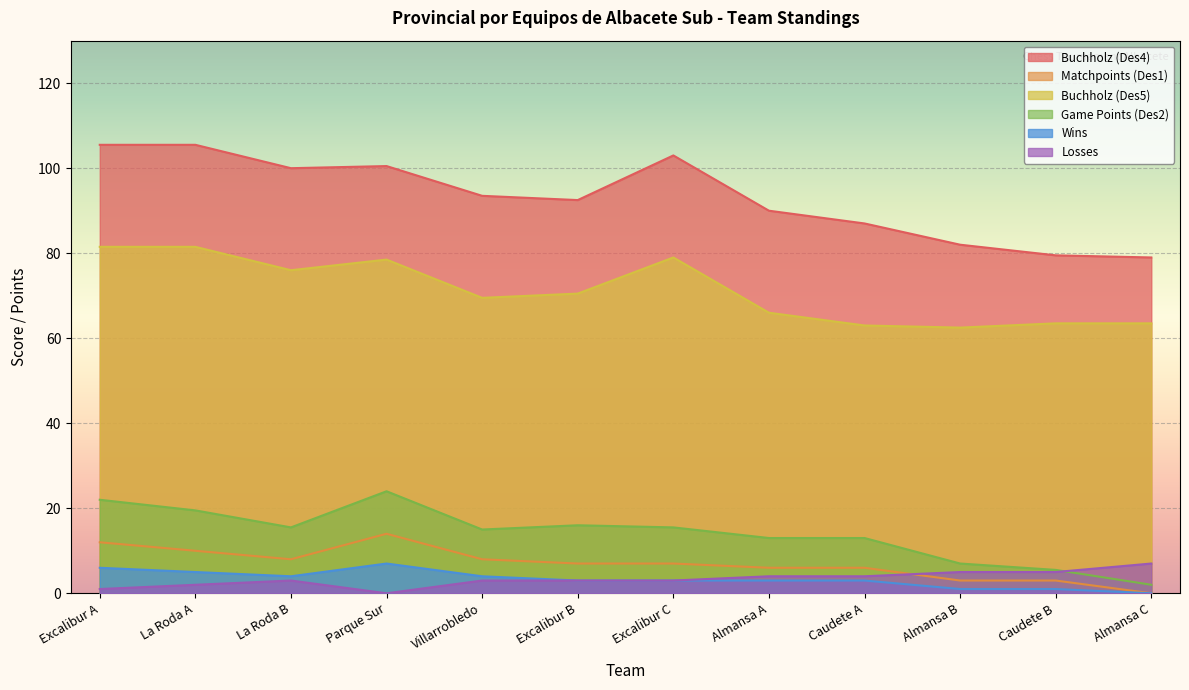

What is the spread (max minus min) of values at Parque Sur?

100.5